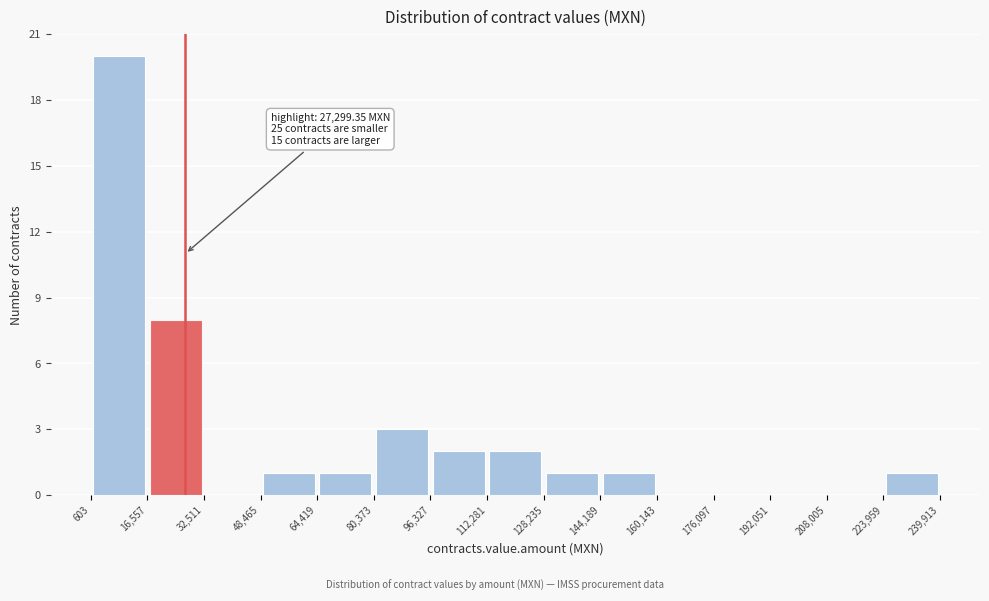

Which range on the x-axis has the tallest bar?

603 to 16,557